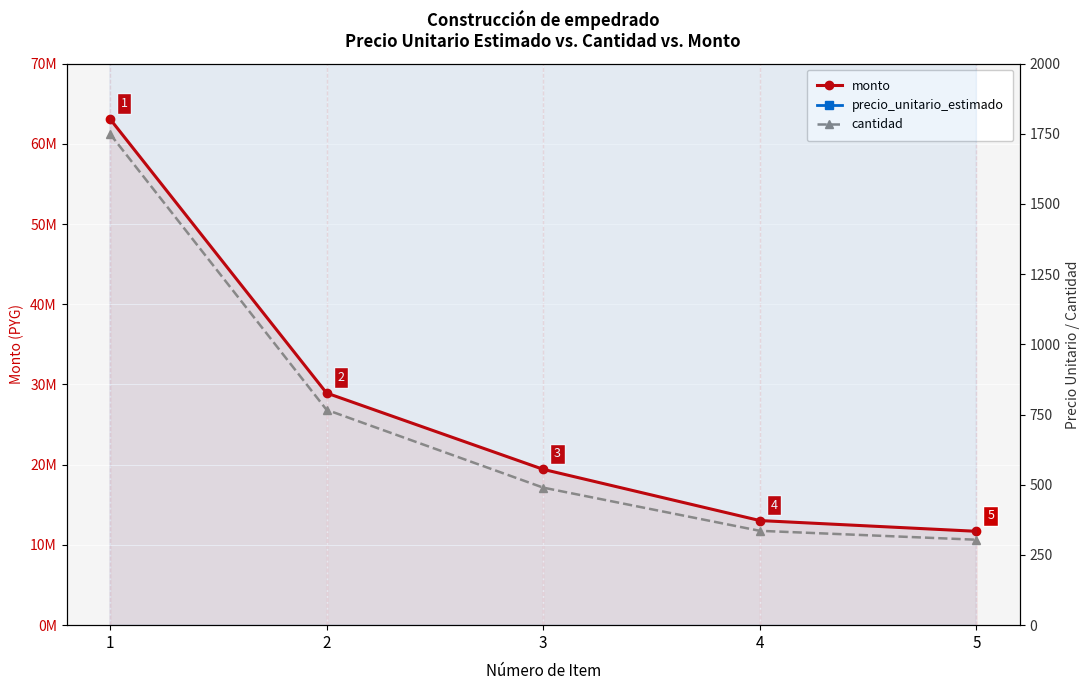

Is this an area chart (filled region under the line)?

No